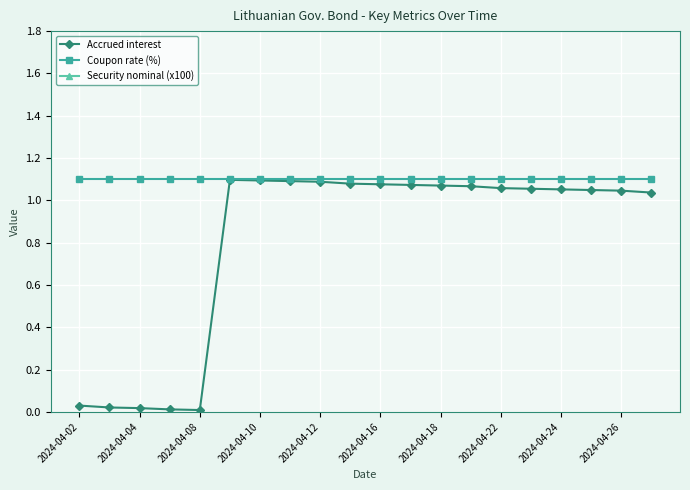

How many values in the Accrued interest series exceed 1?

15